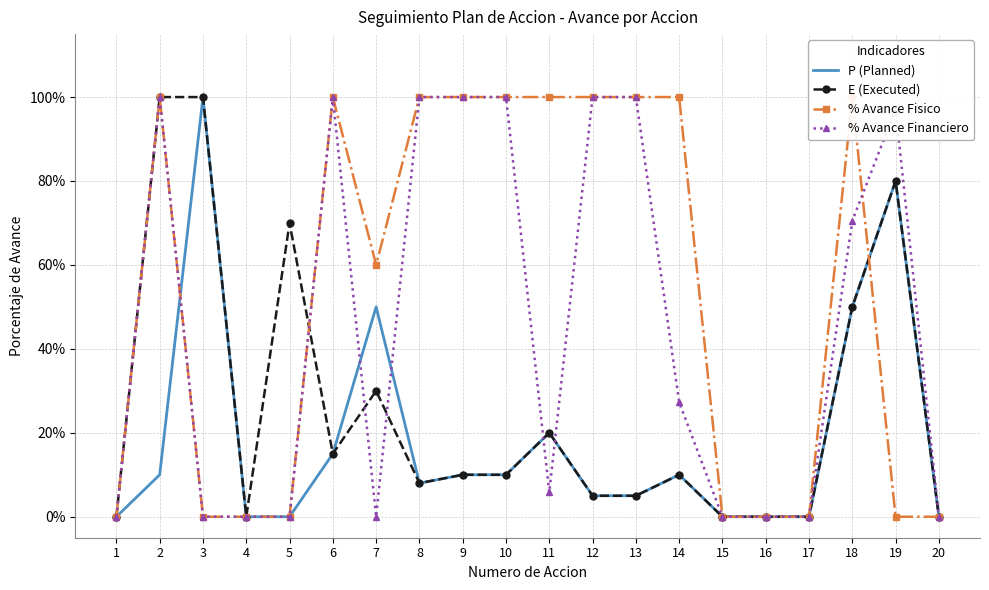

The value of P (Planned) at 3 is 0.6. True or false?

False